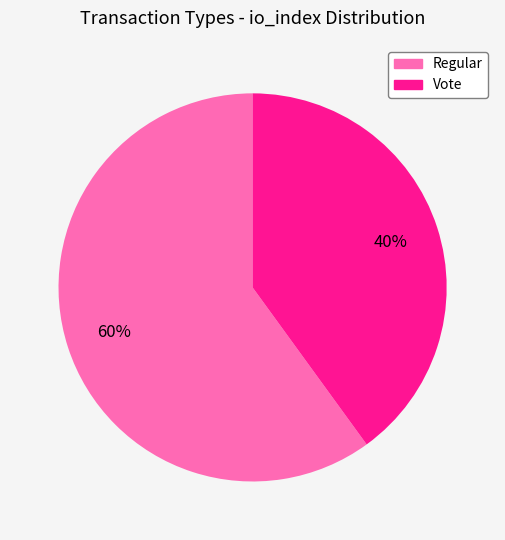

To the nearest percent, what portion does Vote represent?

40%